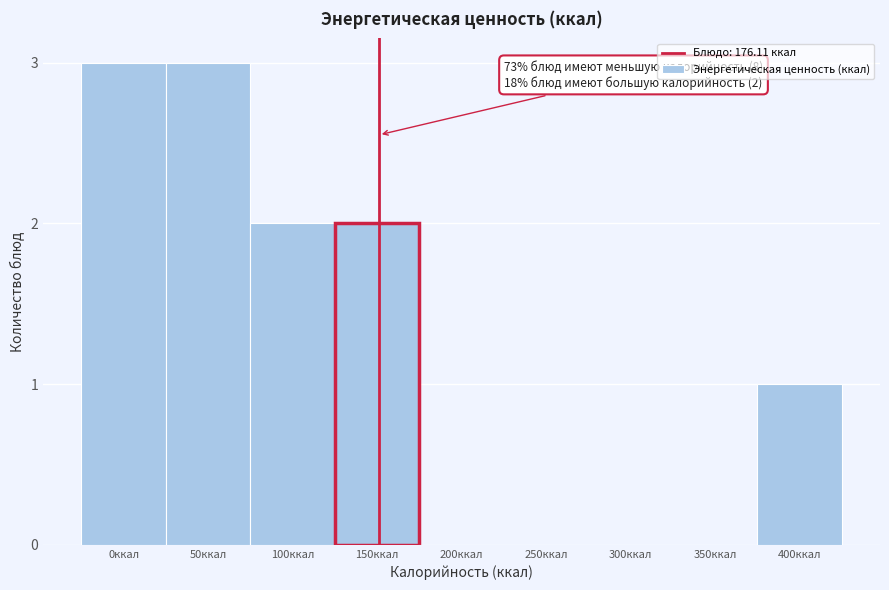

Reading left to right, list all the values displayed in this chart.

0ккал=3	50ккал=3	100ккал=2	150ккал=2	200ккал=0	250ккал=0	300ккал=0	350ккал=0	400ккал=1